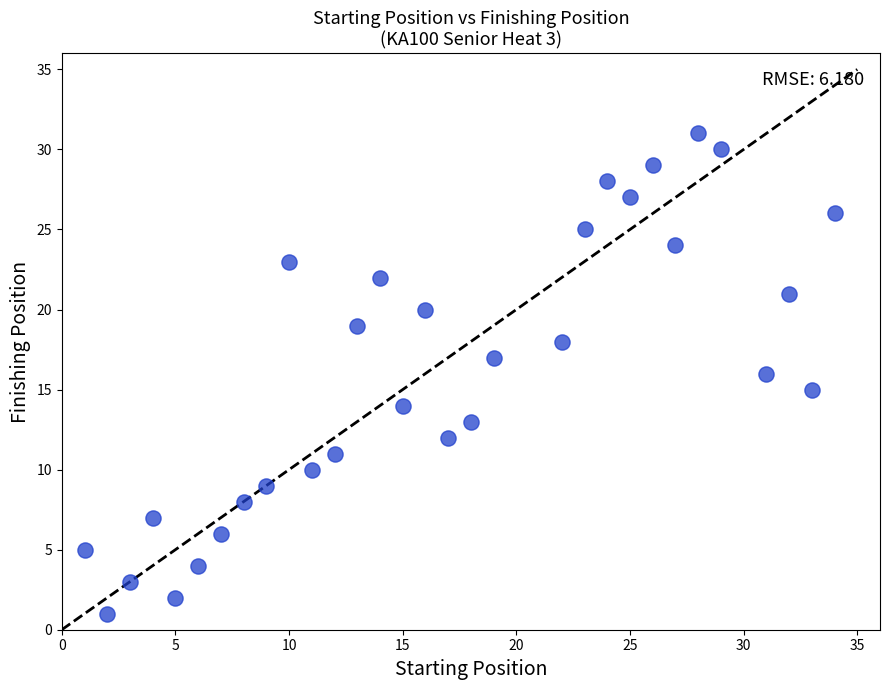

What is the range of Y values (max minus min)?

30